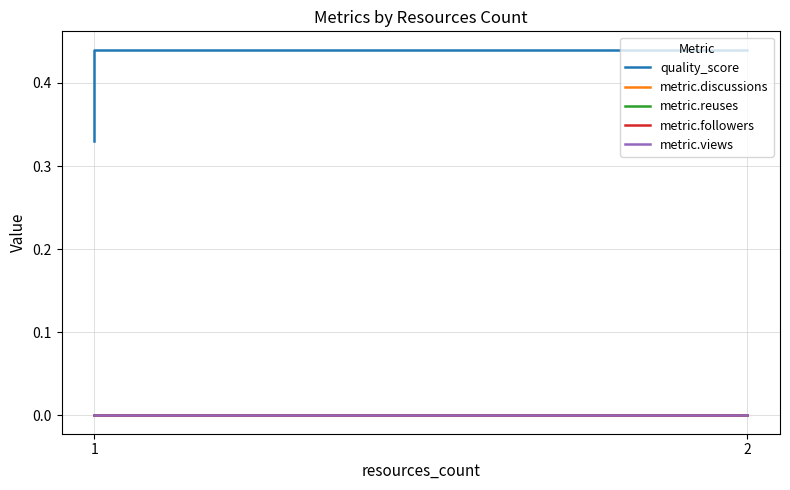

True or false: metric.followers and metric.discussions intersect in this chart.

False